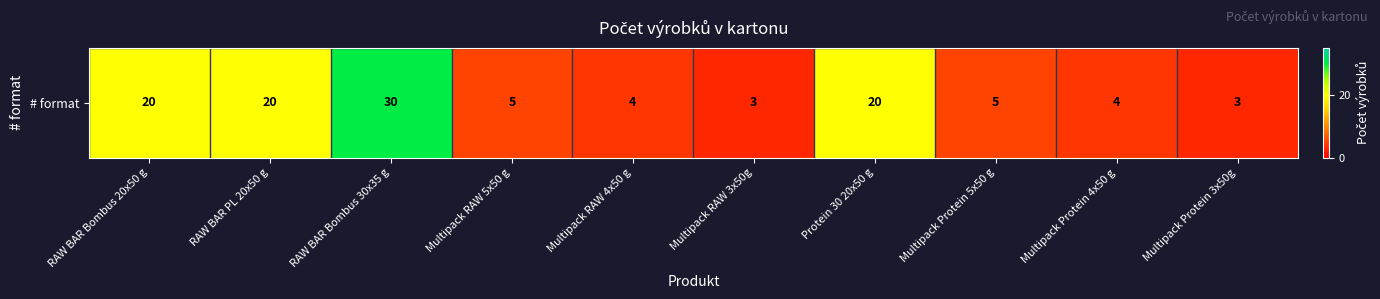

Which category has the highest value across all series?

RAW BAR Bombus 30x35 g